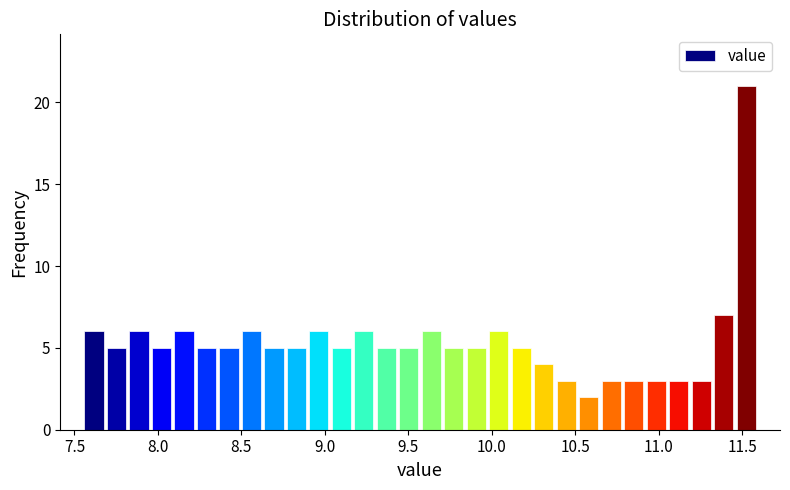

Around what value on the x-axis is the tallest bar? Give the approximate position of its centre, as read against the axis.

11.50